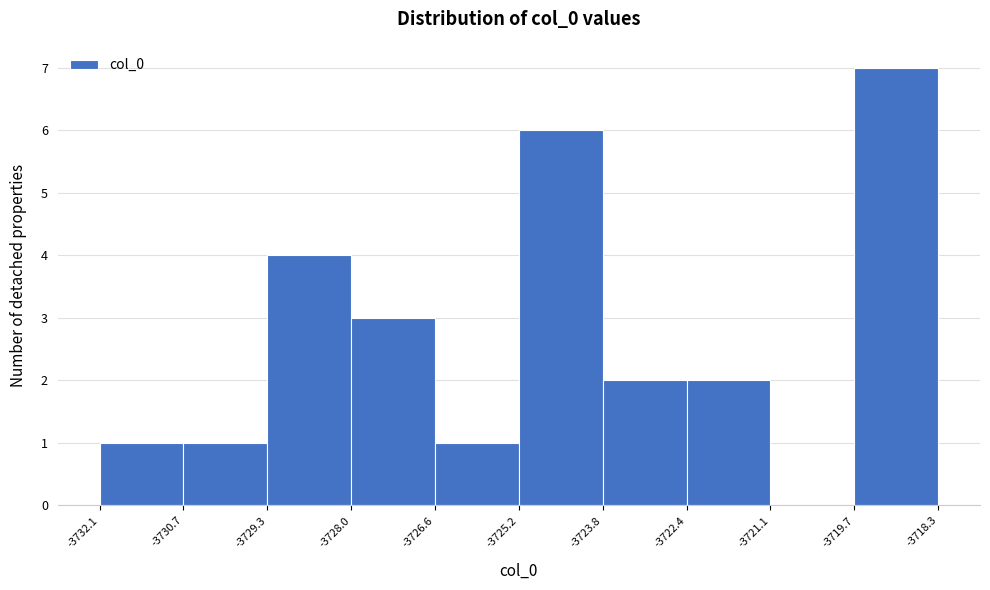

Reading left to right, transcribe this chart: for each bar, give the range it covers on the x-axis and its height. The values are not printed on the chart, so give them approximately, as read against the axis.

-3732.1 to -3730.7: 1
-3730.7 to -3729.3: 1
-3729.3 to -3728.0: 4
-3728.0 to -3726.6: 3
-3726.6 to -3725.2: 1
-3725.2 to -3723.8: 6
-3723.8 to -3722.4: 2
-3722.4 to -3721.1: 2
-3721.1 to -3719.7: 0
-3719.7 to -3718.3: 7